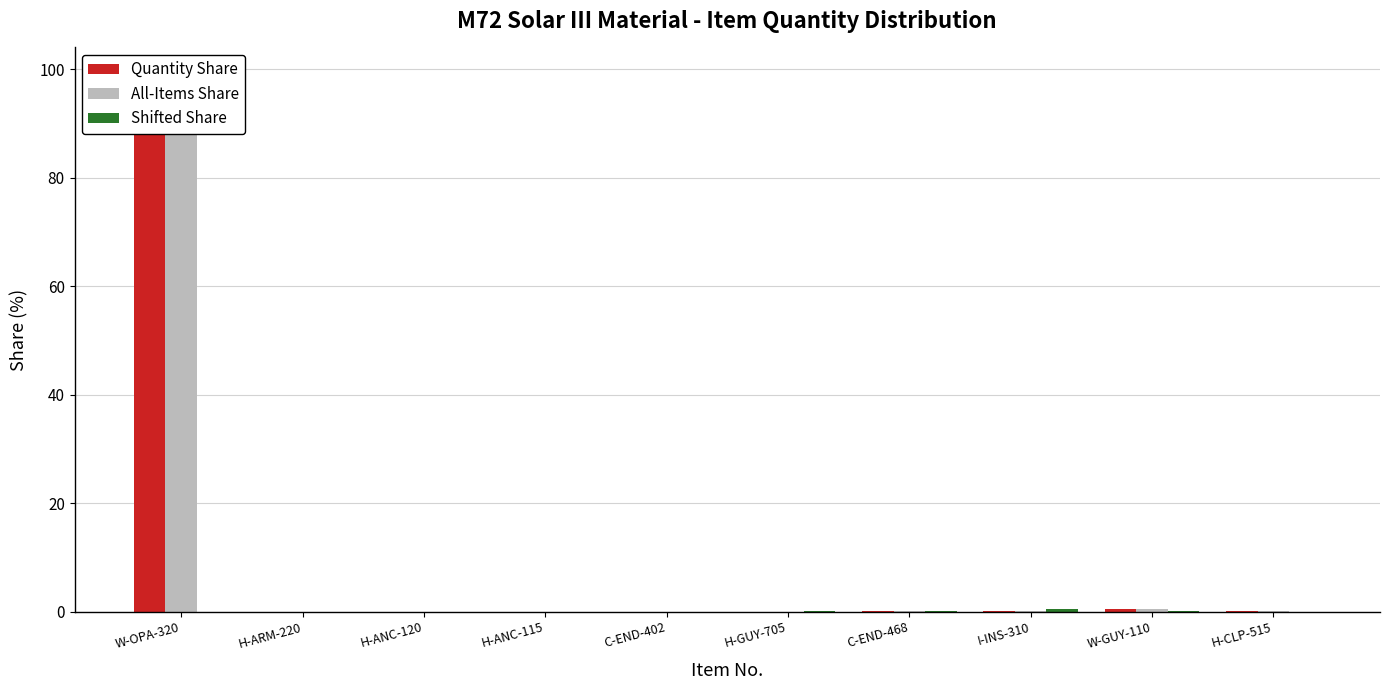

At which label does Shifted Share reach its minimum?

H-ARM-220